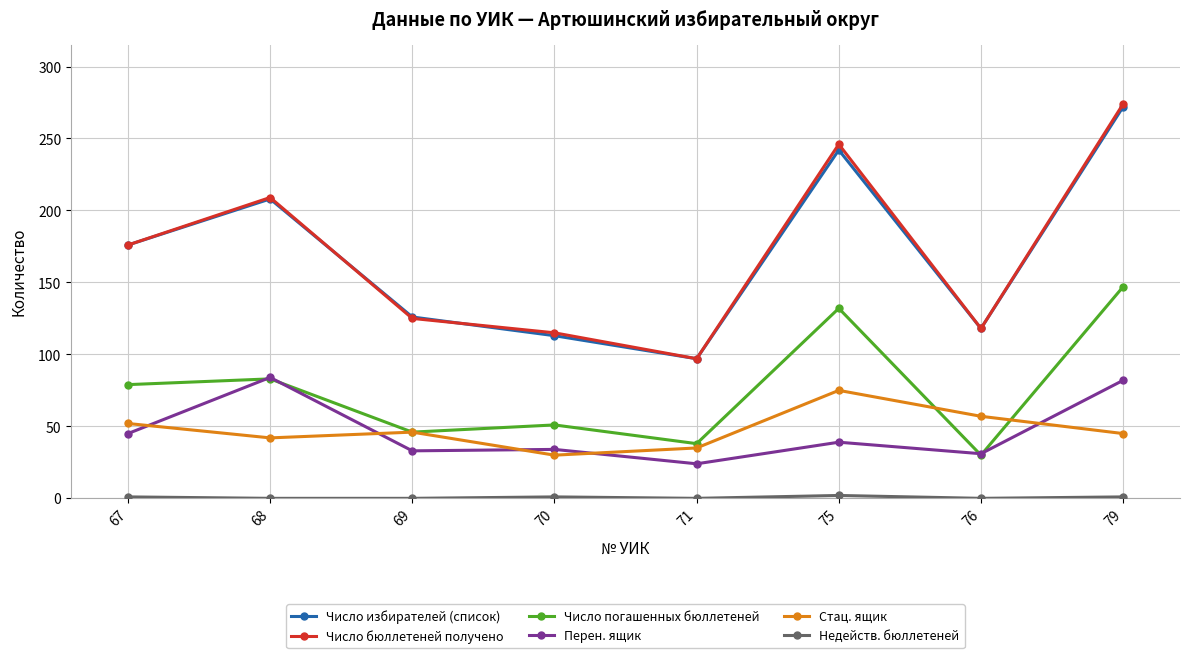

Where is Число избирателей (список) nearest to the value 184?

67